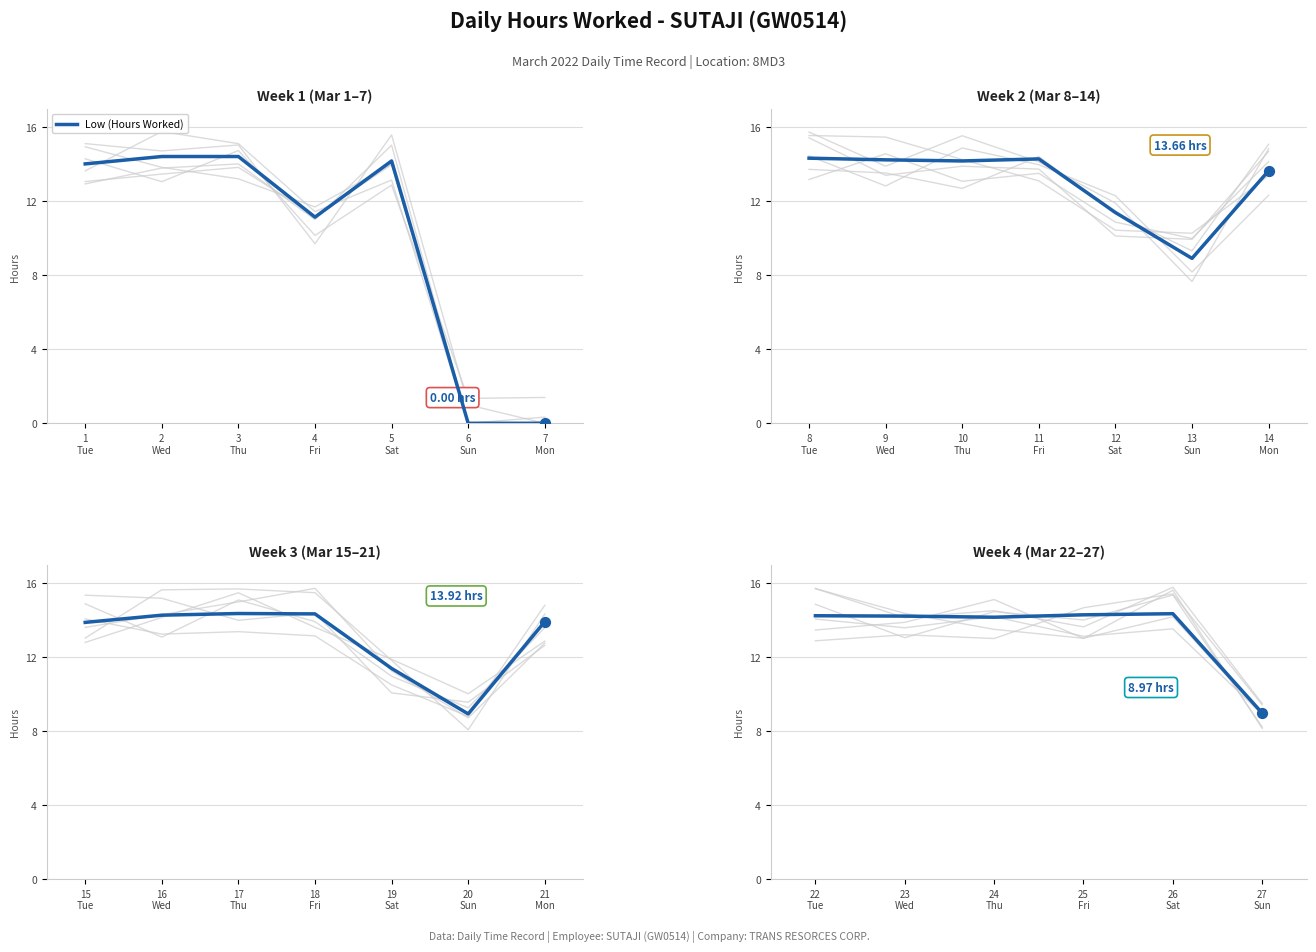

What is the ratio of the value at 22 Tue to the value at 26 Sat?

1.0